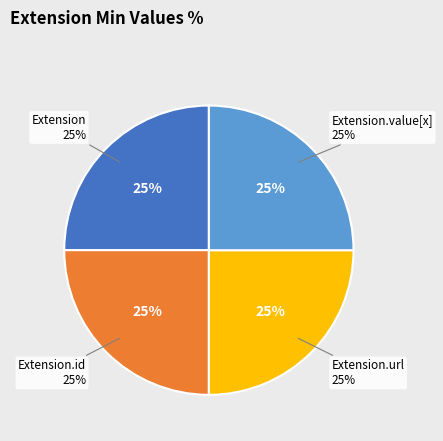

What is the smallest slice in the pie chart?

Extension